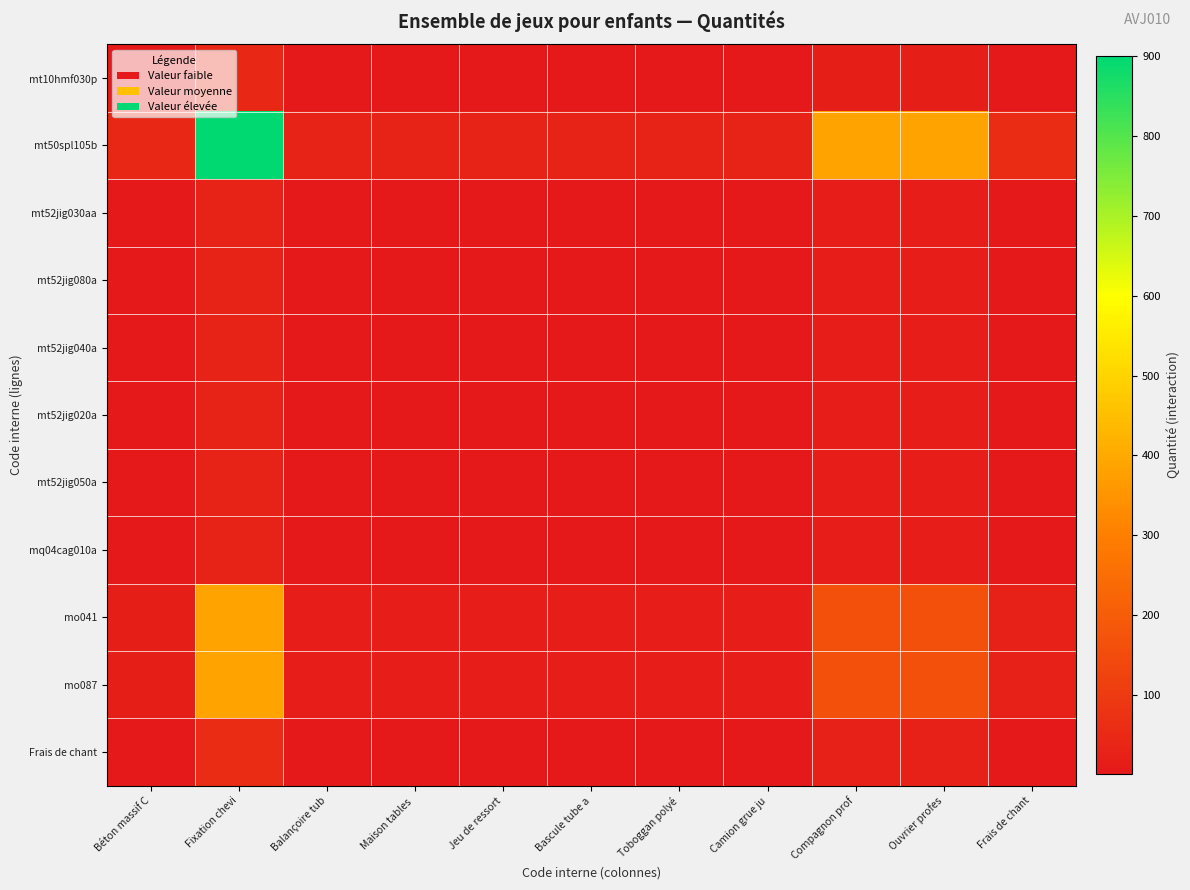

Reading right to left, what are all the values shown in this chart?

mt10hmf030p: Frais de chant=2.9	Ouvrier profes=18.4	Compagnon prof=18.4	Camion grue ju=1.4	Toboggan polyé=1.4	Bascule tube a=1.4	Jeu de ressort=1.4	Maison tables =1.4	Balançoire tub=1.4	Fixation chevi=43.2	Béton massif C=2.1
mt50spl105b: Frais de chant=60.0	Ouvrier profes=384.0	Compagnon prof=384.0	Camion grue ju=30.0	Toboggan polyé=30.0	Bascule tube a=30.0	Jeu de ressort=30.0	Maison tables =30.0	Balançoire tub=30.0	Fixation chevi=900.0	Béton massif C=43.2
mt52jig030aa: Frais de chant=2.0	Ouvrier profes=12.8	Compagnon prof=12.8	Camion grue ju=1.0	Toboggan polyé=1.0	Bascule tube a=1.0	Jeu de ressort=1.0	Maison tables =1.0	Balançoire tub=1.0	Fixation chevi=30.0	Béton massif C=1.4
mt52jig080a: Frais de chant=2.0	Ouvrier profes=12.8	Compagnon prof=12.8	Camion grue ju=1.0	Toboggan polyé=1.0	Bascule tube a=1.0	Jeu de ressort=1.0	Maison tables =1.0	Balançoire tub=1.0	Fixation chevi=30.0	Béton massif C=1.4
mt52jig040a: Frais de chant=2.0	Ouvrier profes=12.8	Compagnon prof=12.8	Camion grue ju=1.0	Toboggan polyé=1.0	Bascule tube a=1.0	Jeu de ressort=1.0	Maison tables =1.0	Balançoire tub=1.0	Fixation chevi=30.0	Béton massif C=1.4
mt52jig020a: Frais de chant=2.0	Ouvrier profes=12.8	Compagnon prof=12.8	Camion grue ju=1.0	Toboggan polyé=1.0	Bascule tube a=1.0	Jeu de ressort=1.0	Maison tables =1.0	Balançoire tub=1.0	Fixation chevi=30.0	Béton massif C=1.4
mt52jig050a: Frais de chant=2.0	Ouvrier profes=12.8	Compagnon prof=12.8	Camion grue ju=1.0	Toboggan polyé=1.0	Bascule tube a=1.0	Jeu de ressort=1.0	Maison tables =1.0	Balançoire tub=1.0	Fixation chevi=30.0	Béton massif C=1.4
mq04cag010a: Frais de chant=2.0	Ouvrier profes=12.8	Compagnon prof=12.8	Camion grue ju=1.0	Toboggan polyé=1.0	Bascule tube a=1.0	Jeu de ressort=1.0	Maison tables =1.0	Balançoire tub=1.0	Fixation chevi=30.0	Béton massif C=1.4
mo041: Frais de chant=25.6	Ouvrier profes=163.8	Compagnon prof=163.8	Camion grue ju=12.8	Toboggan polyé=12.8	Bascule tube a=12.8	Jeu de ressort=12.8	Maison tables =12.8	Balançoire tub=12.8	Fixation chevi=384.0	Béton massif C=18.4
mo087: Frais de chant=25.6	Ouvrier profes=163.8	Compagnon prof=163.8	Camion grue ju=12.8	Toboggan polyé=12.8	Bascule tube a=12.8	Jeu de ressort=12.8	Maison tables =12.8	Balançoire tub=12.8	Fixation chevi=384.0	Béton massif C=18.4
Frais de chant: Frais de chant=4.0	Ouvrier profes=25.6	Compagnon prof=25.6	Camion grue ju=2.0	Toboggan polyé=2.0	Bascule tube a=2.0	Jeu de ressort=2.0	Maison tables =2.0	Balançoire tub=2.0	Fixation chevi=60.0	Béton massif C=2.9